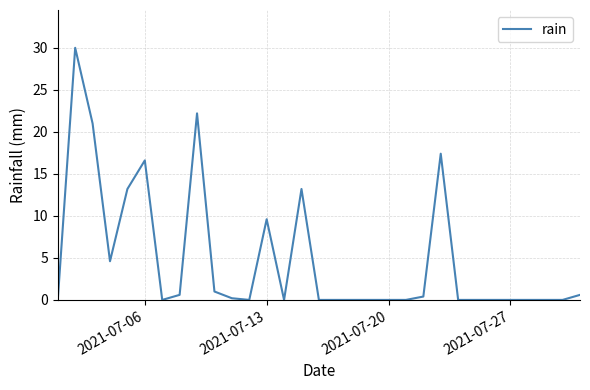

What is the greatest value displayed?

30.0